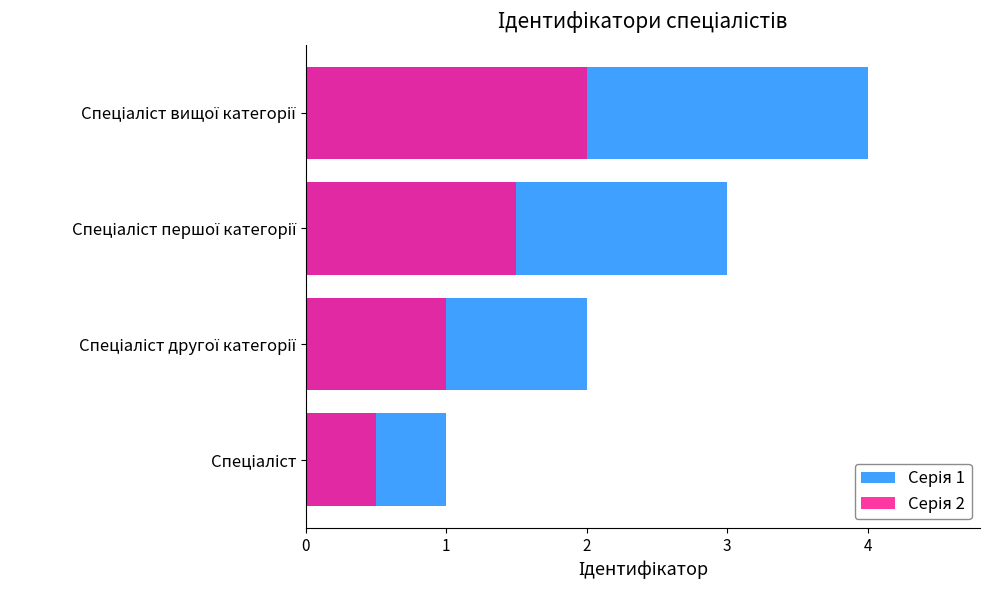

Rank the series by their maximum value, from highest to lowest.

Серія 1, Серія 2